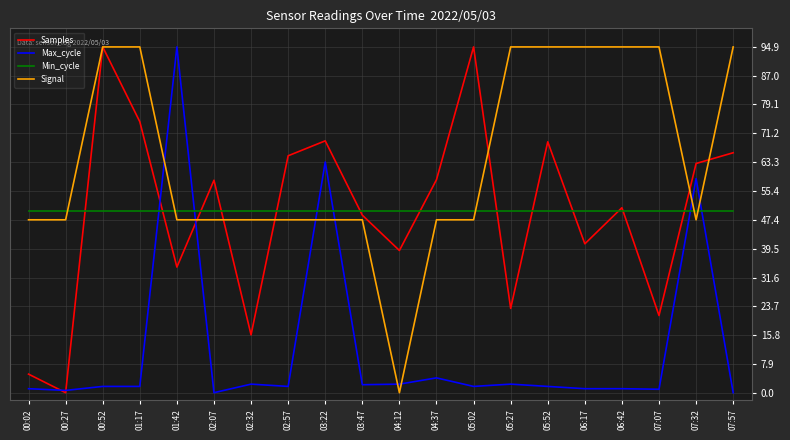

What is the spread (max minus min) of values at 02:07?

58.3